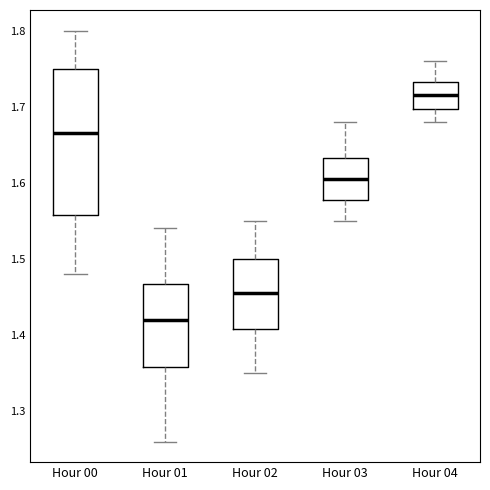

Which box has the lowest median line?

Hour 01